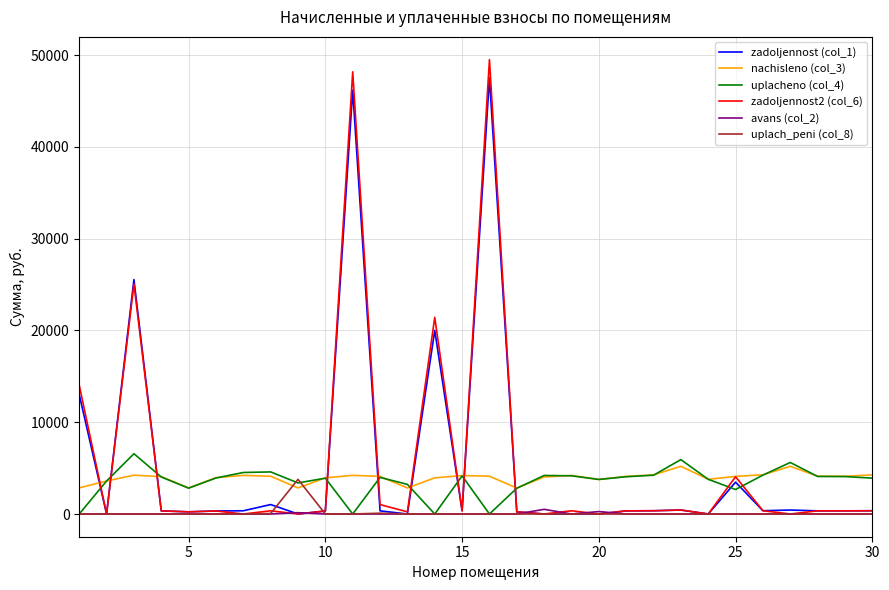

What is the greatest value displayed?

49523.2